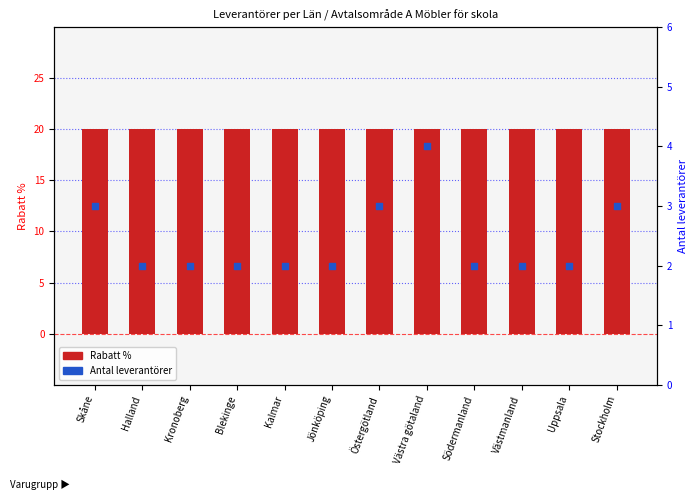

Which series contains the lowest Y value?

Antal leverantörer